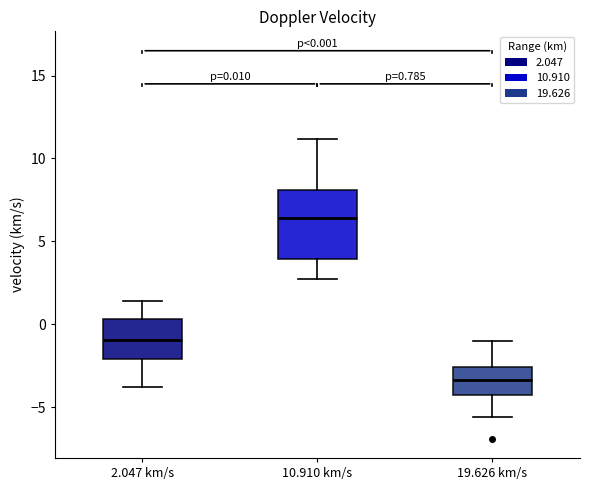

Which box is the tallest, from its lower edge to its upper edge?

10.910 km/s